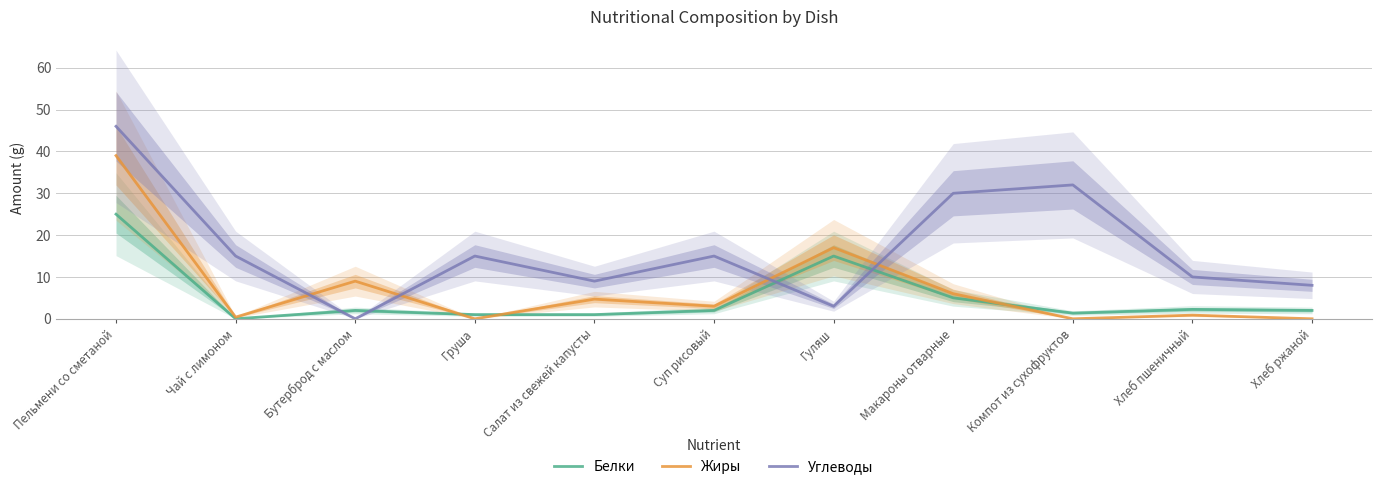

What is the difference between the maximum and second lowest values in the Жиры series?

39.0